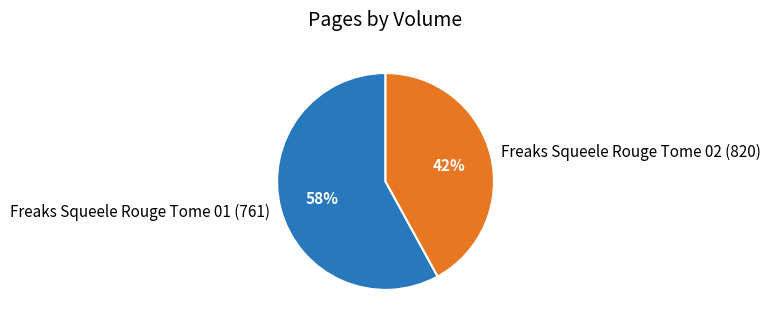

Combined, do Freaks Squeele Rouge Tome 01 (761) and Freaks Squeele Rouge Tome 02 (820) account for over 50%?

Yes